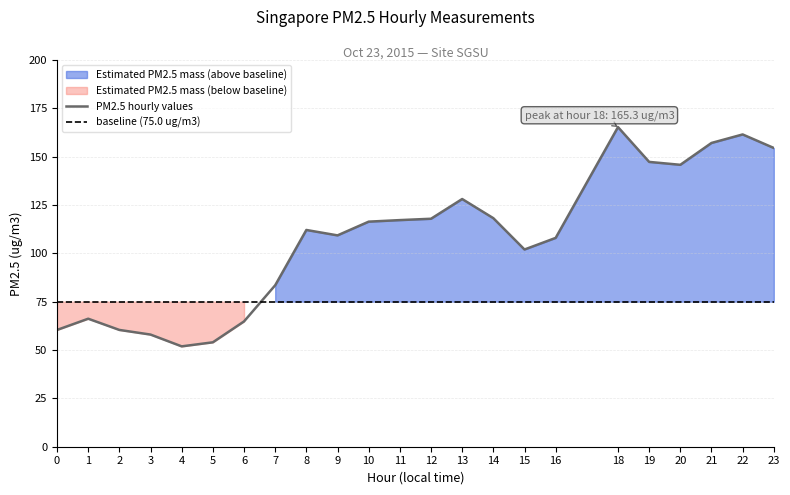

Reading right to left, what are all the values shown in this chart?

23=154.5	22=161.5	21=157.1	20=145.8	19=147.3	18=165.3	16=108.0	15=102.0	14=118.2	13=128.1	12=117.9	11=117.2	10=116.4	9=109.3	8=112.1	7=83.5	6=64.8	5=54.0	4=51.9	3=58.0	2=60.4	1=66.2	0=60.4